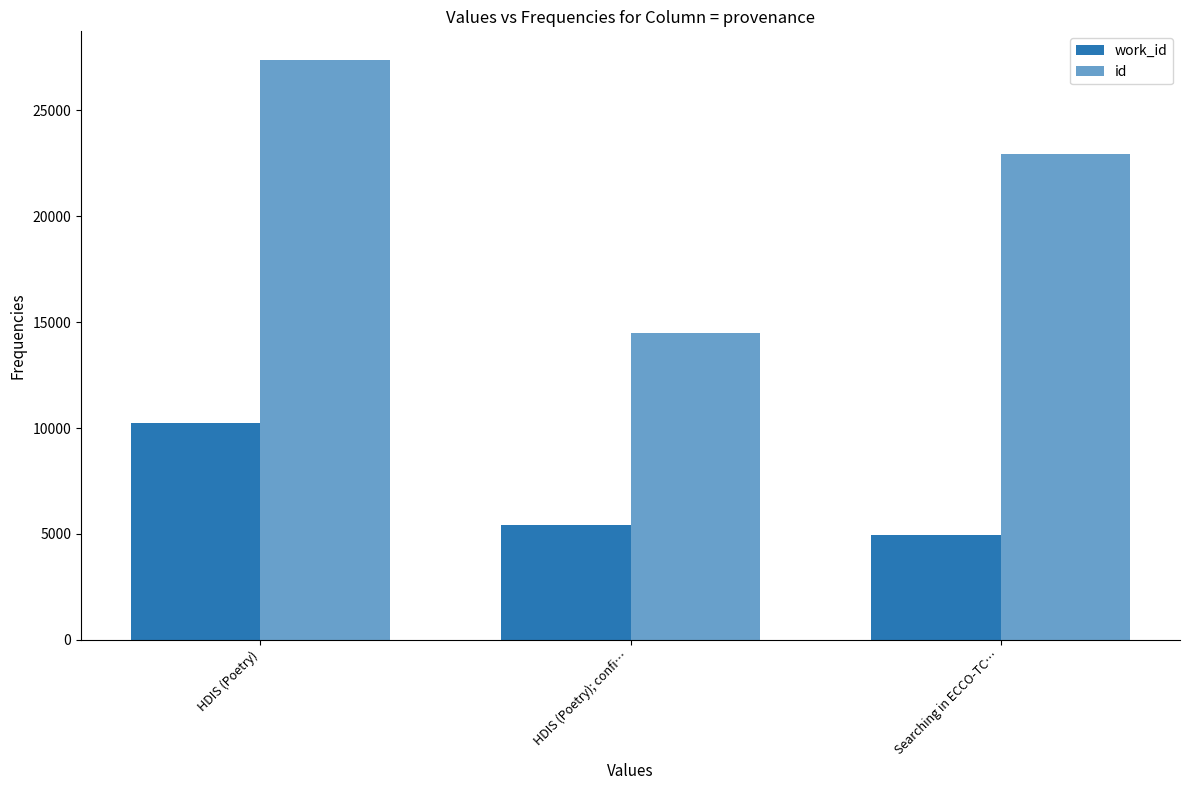

Is it true that id equals 14507 at HDIS (Poetry); confi…?

True